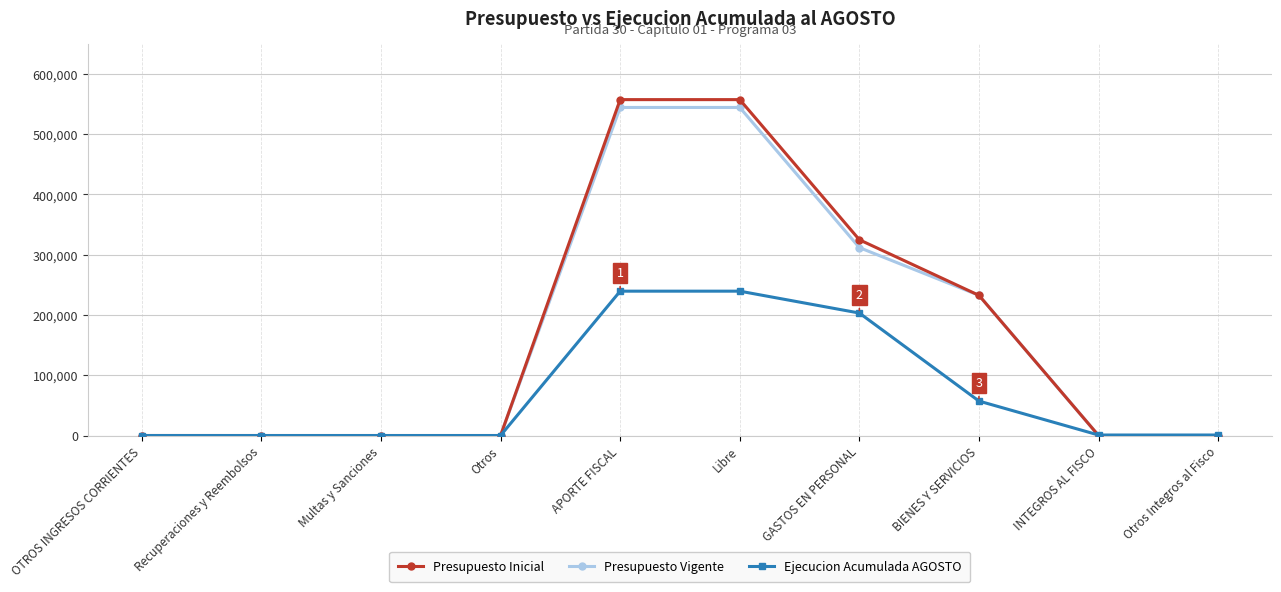

What is the value of the Presupuesto Vigente point at the 1st from the left?

30